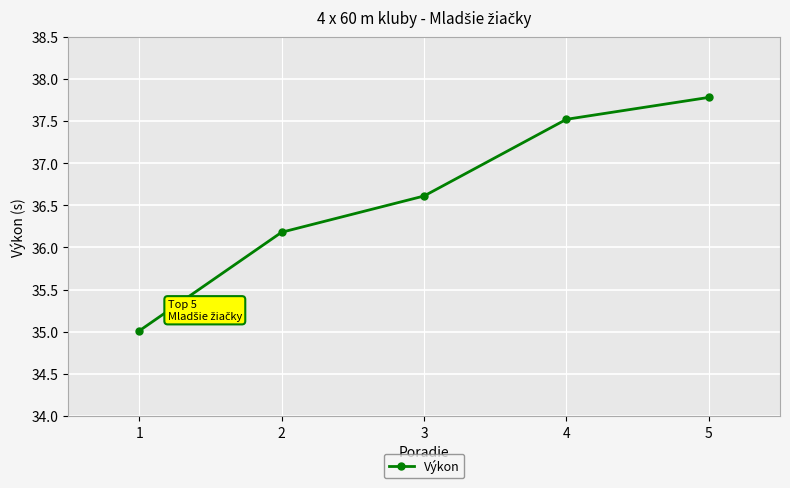

At which label does the data first exceed 36?

2